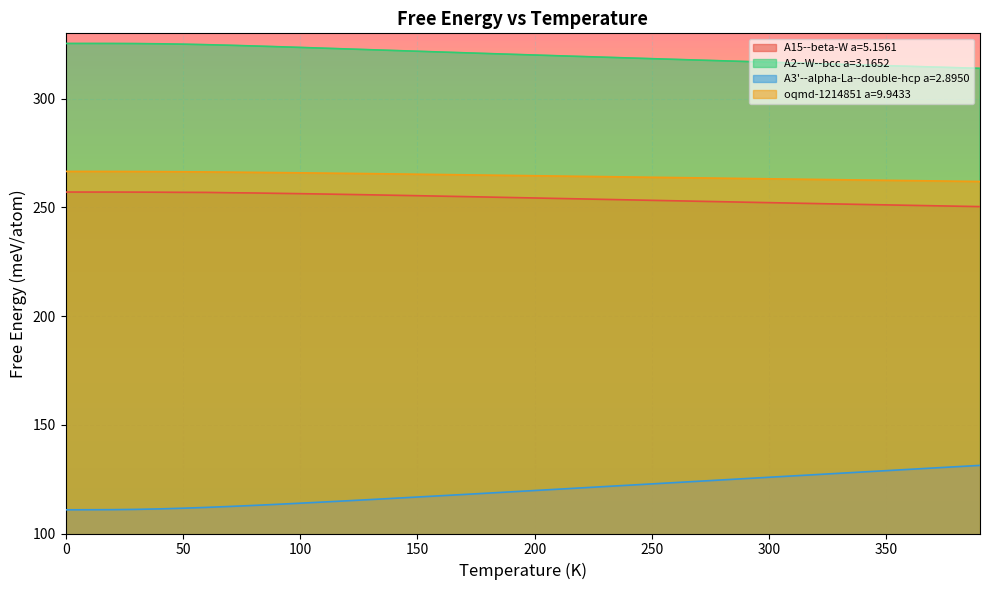

Reading left to right, list all the values displayed in this chart.

A15--beta-W a=5.1561: 0.0=257.0	10.0=257.0	20.0=257.0	30.0=257.0	40.0=256.9	50.0=256.9	60.0=256.9	70.0=256.7	80.0=256.6	90.0=256.4	100.0=256.3	110.0=256.1	120.0=255.9	130.0=255.7	140.0=255.5	150.0=255.3	160.0=255.1	170.0=254.9	180.0=254.7	190.0=254.5	200.0=254.3	210.0=254.1	220.0=253.9	230.0=253.6	240.0=253.4	250.0=253.2	260.0=253.0	270.0=252.8	280.0=252.6	290.0=252.4	300.0=252.1	310.0=251.9	320.0=251.7	330.0=251.5	340.0=251.3	350.0=251.1	360.0=250.9	370.0=250.7	380.0=250.5	390.0=250.3
A2--W--bcc a=3.1652: 0.0=325.3	10.0=325.3	20.0=325.3	30.0=325.3	40.0=325.2	50.0=325.0	60.0=324.8	70.0=324.5	80.0=324.2	90.0=323.9	100.0=323.5	110.0=323.2	120.0=322.8	130.0=322.5	140.0=322.1	150.0=321.8	160.0=321.4	170.0=321.1	180.0=320.7	190.0=320.4	200.0=320.0	210.0=319.7	220.0=319.3	230.0=319.0	240.0=318.7	250.0=318.3	260.0=318.0	270.0=317.7	280.0=317.4	290.0=317.0	300.0=316.7	310.0=316.4	320.0=316.1	330.0=315.8	340.0=315.5	350.0=315.1	360.0=314.8	370.0=314.5	380.0=314.2	390.0=313.9
A3'--alpha-La--double-hcp a=2.8950: 0.0=110.9	10.0=110.9	20.0=111.0	30.0=111.1	40.0=111.3	50.0=111.6	60.0=112.0	70.0=112.4	80.0=112.9	90.0=113.4	100.0=113.9	110.0=114.5	120.0=115.0	130.0=115.6	140.0=116.2	150.0=116.8	160.0=117.4	170.0=118.0	180.0=118.6	190.0=119.2	200.0=119.8	210.0=120.4	220.0=121.0	230.0=121.6	240.0=122.2	250.0=122.8	260.0=123.4	270.0=124.0	280.0=124.6	290.0=125.3	300.0=125.9	310.0=126.5	320.0=127.1	330.0=127.7	340.0=128.3	350.0=128.9	360.0=129.5	370.0=130.1	380.0=130.7	390.0=131.3
oqmd-1214851 a=9.9433: 0.0=266.5	10.0=266.5	20.0=266.5	30.0=266.5	40.0=266.4	50.0=266.3	60.0=266.3	70.0=266.2	80.0=266.1	90.0=266.0	100.0=265.9	110.0=265.7	120.0=265.6	130.0=265.5	140.0=265.3	150.0=265.2	160.0=265.1	170.0=264.9	180.0=264.8	190.0=264.7	200.0=264.5	210.0=264.4	220.0=264.2	230.0=264.1	240.0=264.0	250.0=263.8	260.0=263.7	270.0=263.5	280.0=263.4	290.0=263.2	300.0=263.1	310.0=263.0	320.0=262.8	330.0=262.7	340.0=262.6	350.0=262.4	360.0=262.3	370.0=262.1	380.0=262.0	390.0=261.9